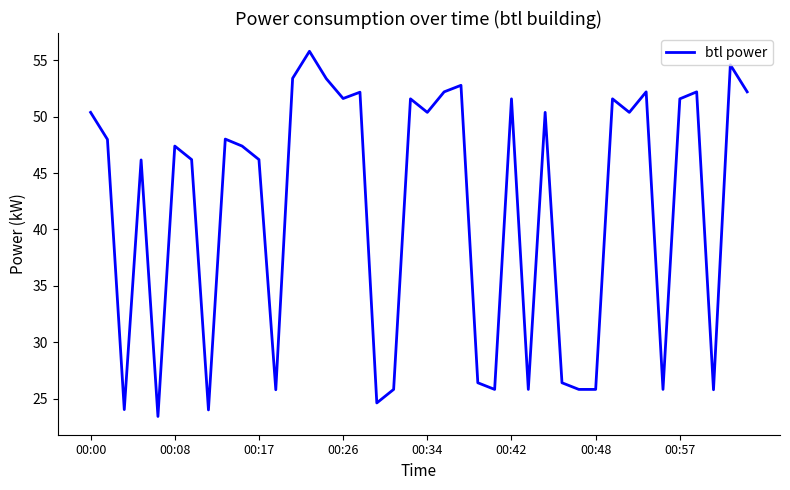

What is the minimum value shown in the chart?

23.4